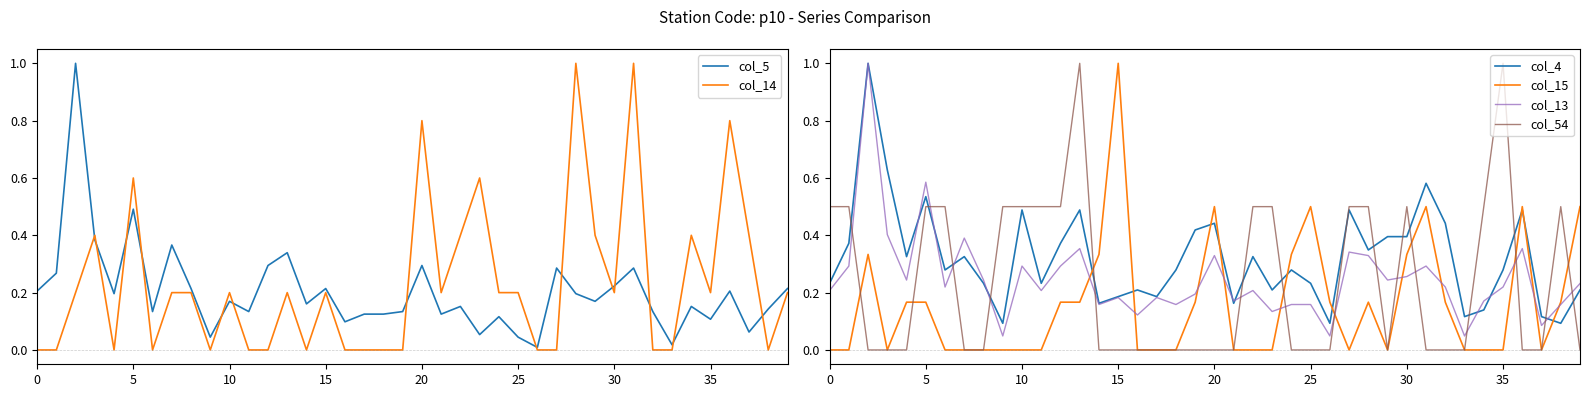

In col_15, how many points are higher than both neighbors (excluding endpoints)?

7